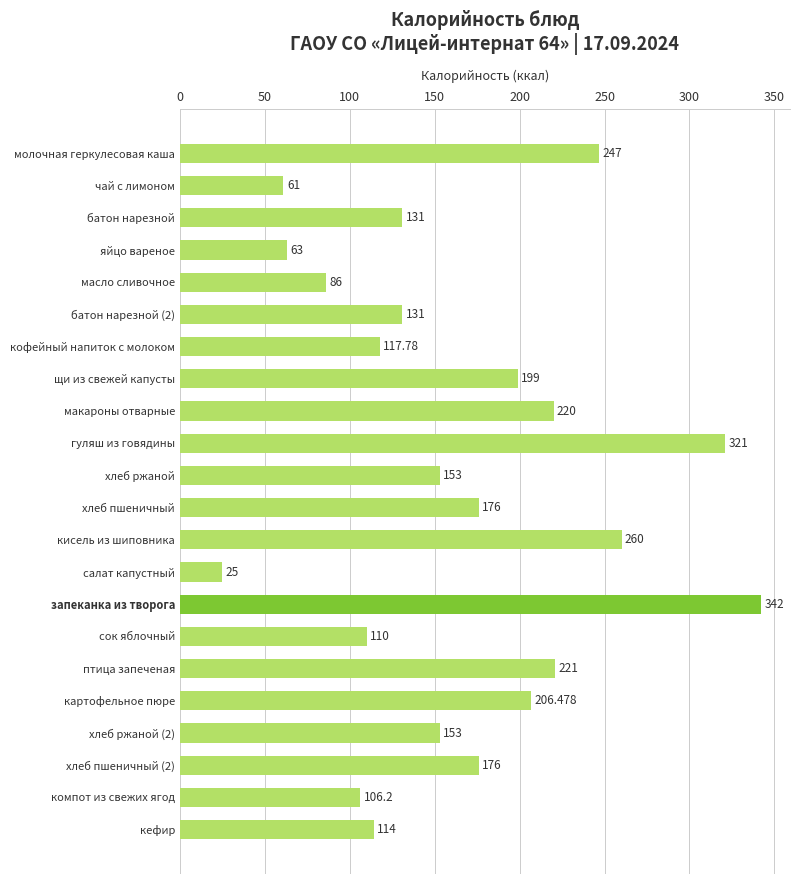

Between чай с лимоном and макароны отварные, which is larger?

макароны отварные